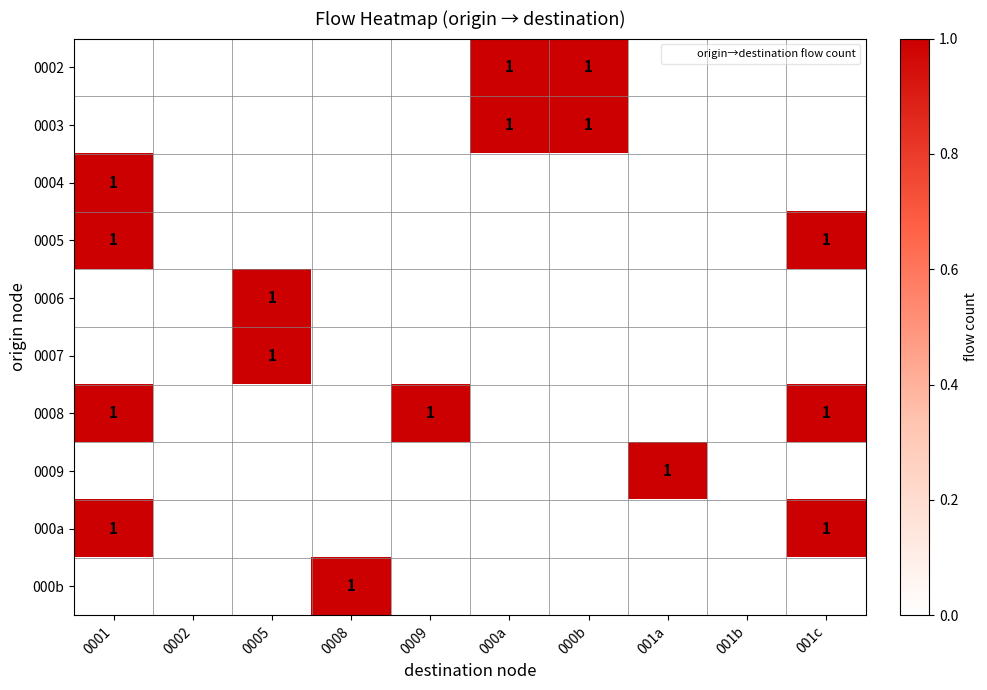

The value of 000b at 000a is 0. True or false?

True